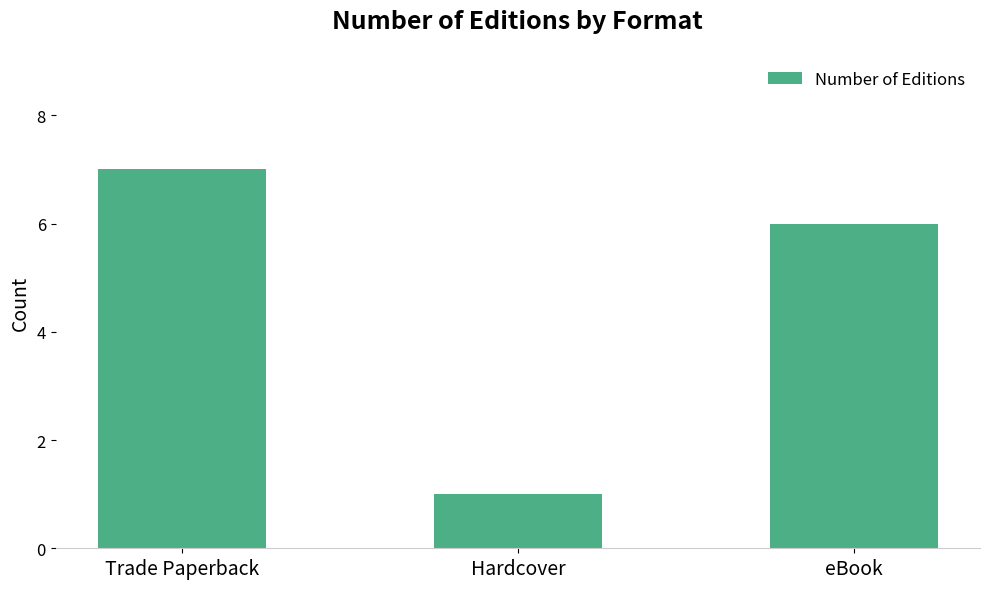

Is it true that the value at Hardcover is 1?

True